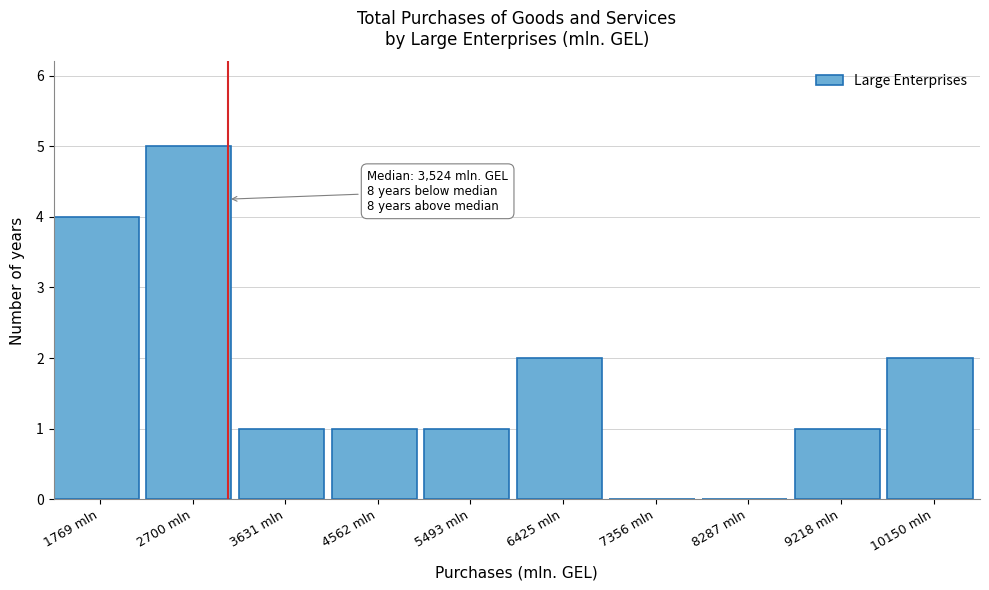

Reading left to right, extract all data points from this chart.

1769 mln=4	2700 mln=5	3631 mln=1	4562 mln=1	5493 mln=1	6425 mln=2	7356 mln=0	8287 mln=0	9218 mln=1	10150 mln=2